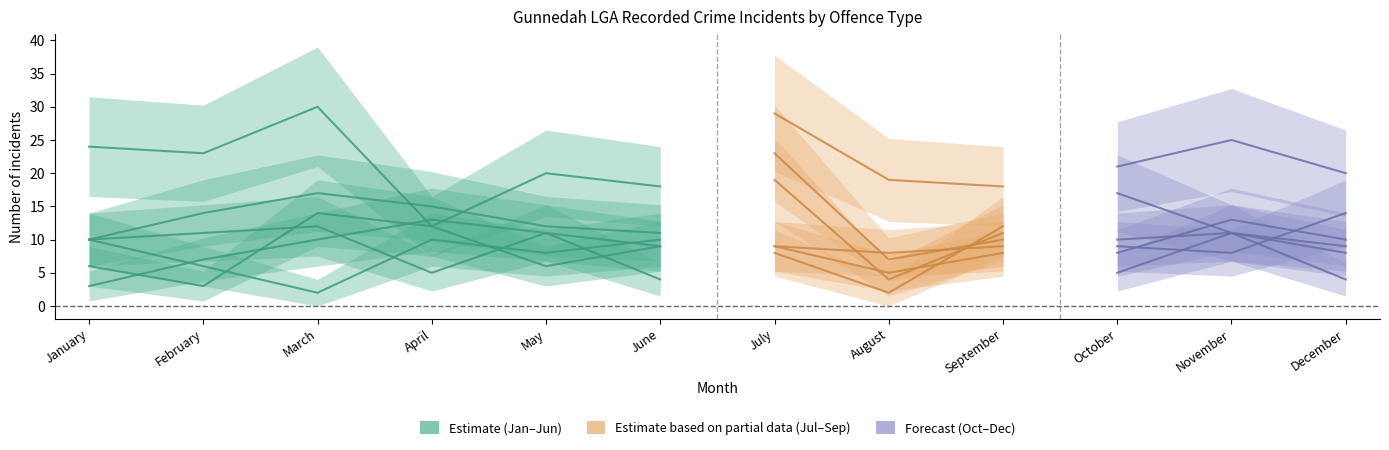

Count the number of data series in this chart.

6